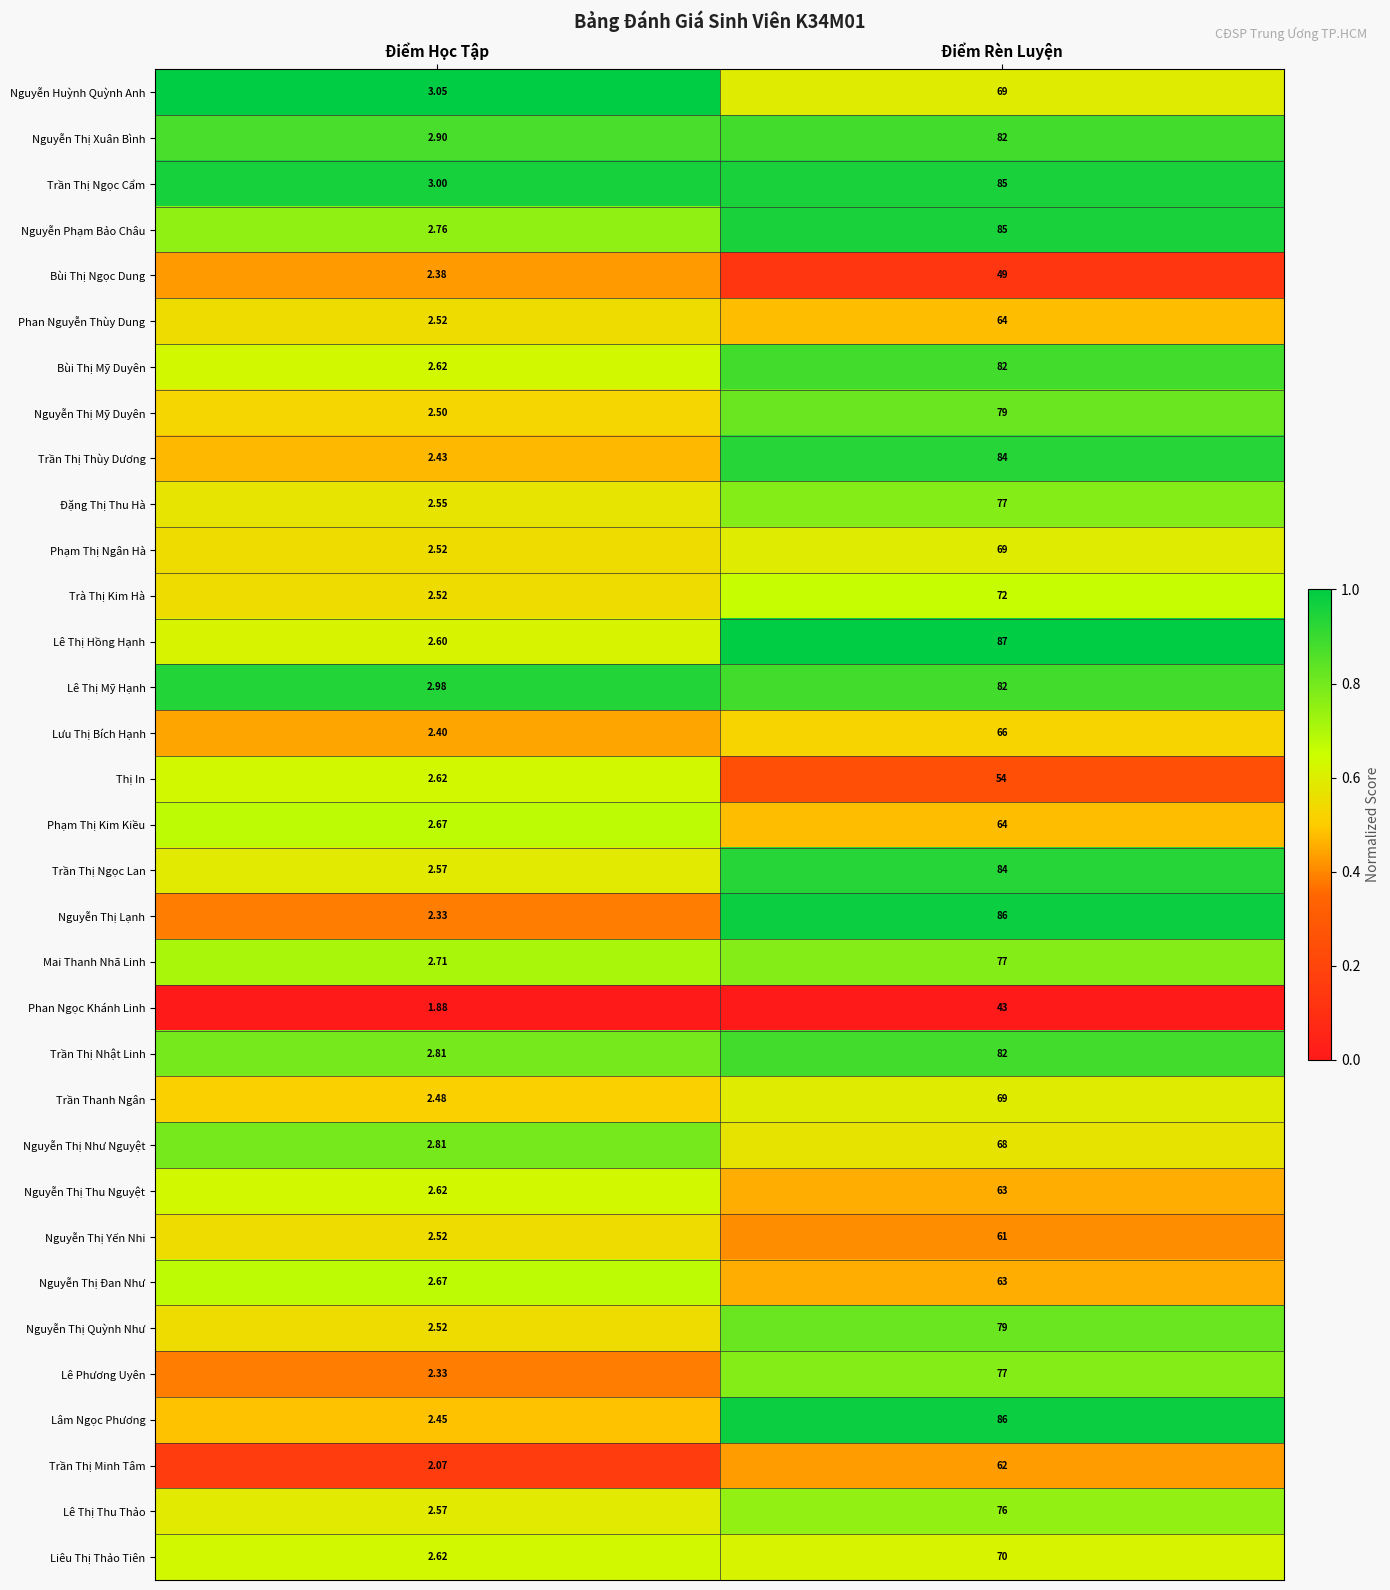

What is the greatest value displayed?

87.0